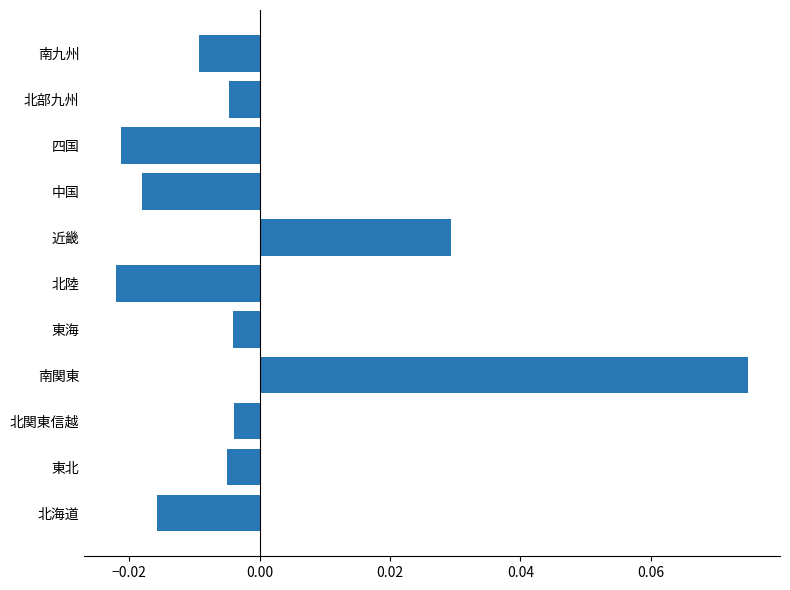

Between 四国 and 東北, which is larger?

東北